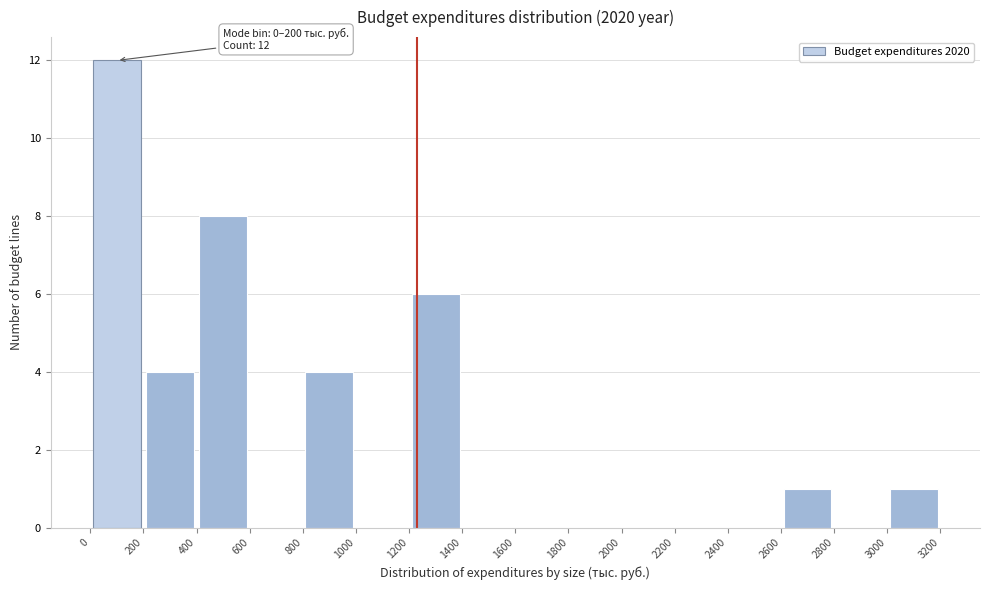

Which range on the x-axis has the tallest bar?

0 to 200